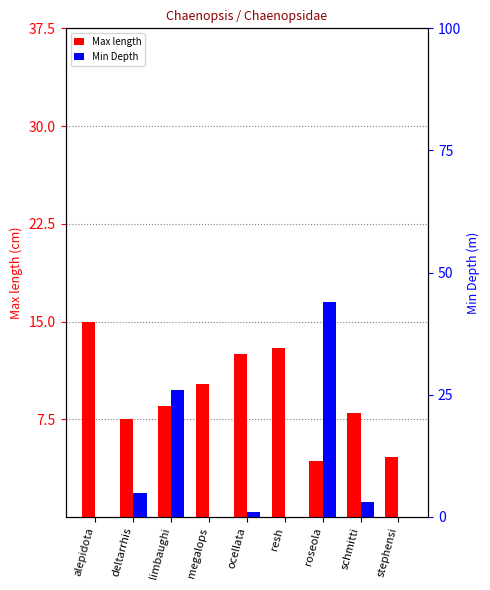

Between alepidota and limbaughi, which is larger?

alepidota